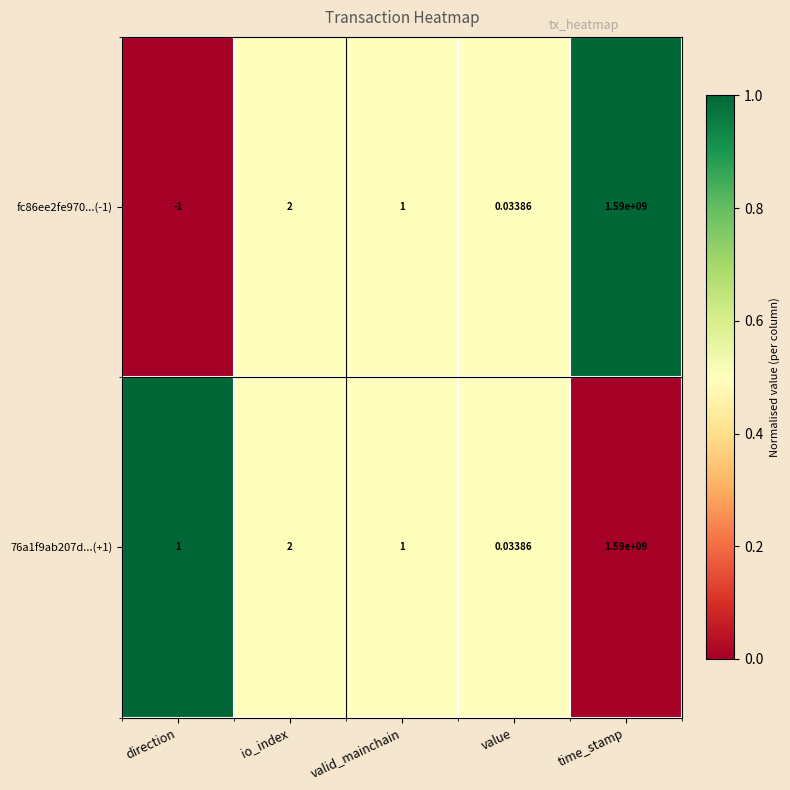

Rank the categories by fc86ee2fe970...(-1) value from highest to lowest.

time_stamp, io_index, valid_mainchain, value, direction